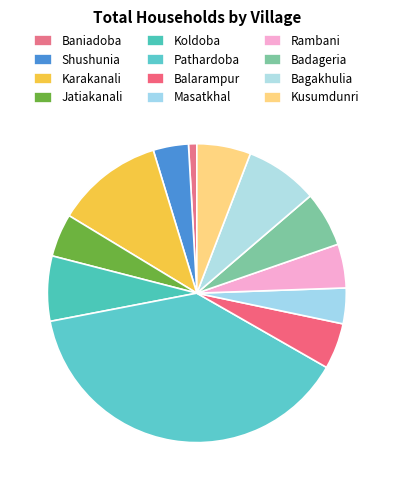

To the nearest percent, what is the combined percentage of Masatkhal and Karakanali?

15%